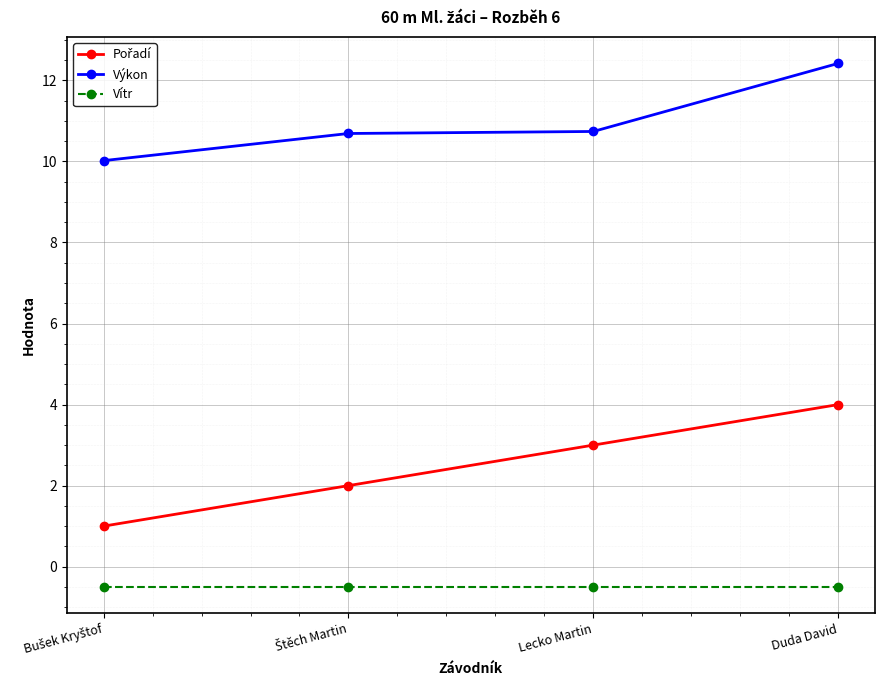

What is the difference between the maximum and minimum values in the Výkon series?

2.4